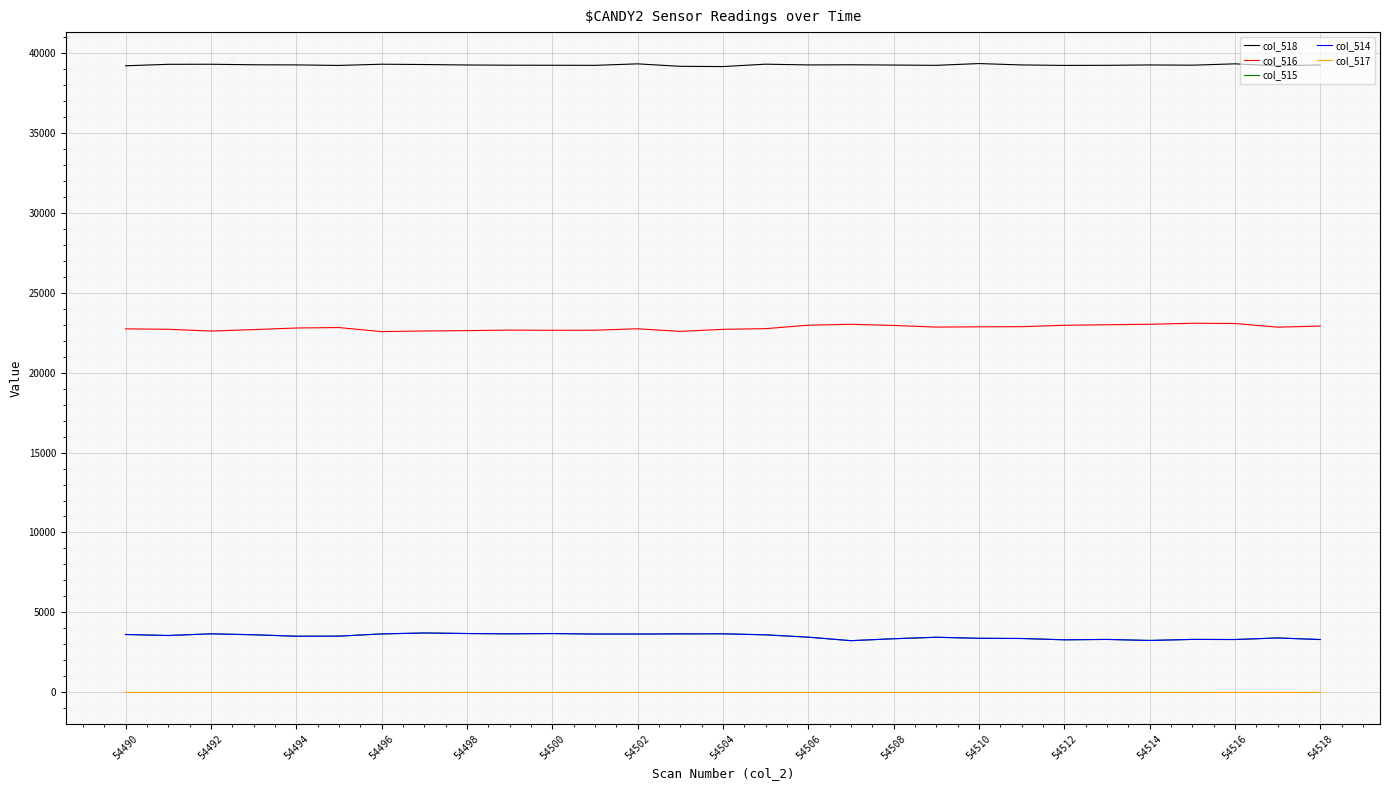

What is the difference between the maximum and minimum values in the col_518 series?

188